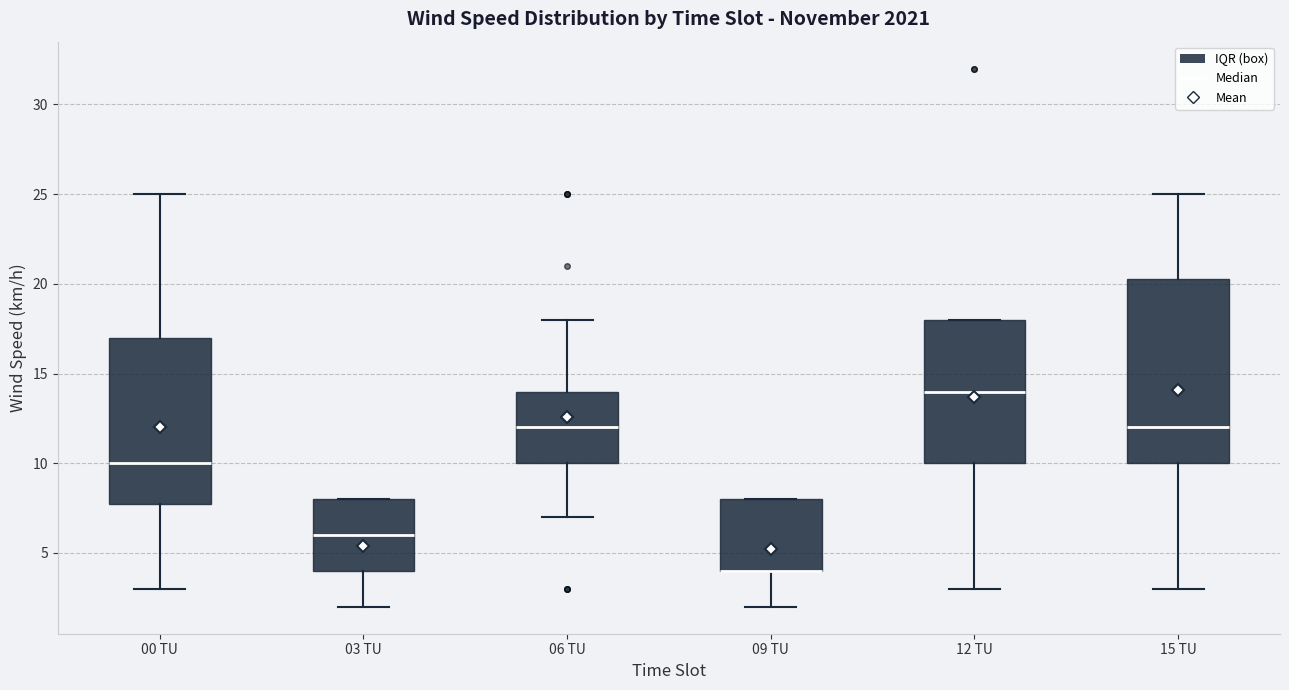

Reading left to right, transcribe this box plot: for each box, give where its median line is, the range the box spans, and where its two whiskers end, as read against the y-axis. The values are not printed on the chart, so give them approximately, as read against the axis.

00 TU: median 10.0, box 8.0 to 17.0, whiskers 3.0 to 25.0
03 TU: median 6.0, box 4.0 to 8.0, whiskers 2.0 to 8.0
06 TU: median 12.0, box 10.0 to 14.0, whiskers 7.0 to 18.0
09 TU: median 4.0 (drawn on the box's lower edge), box 4.0 to 8.0, whiskers 2.0 to 8.0
12 TU: median 14.0, box 10.0 to 18.0, whiskers 3.0 to 18.0
15 TU: median 12.0, box 10.0 to 20.5, whiskers 3.0 to 25.0